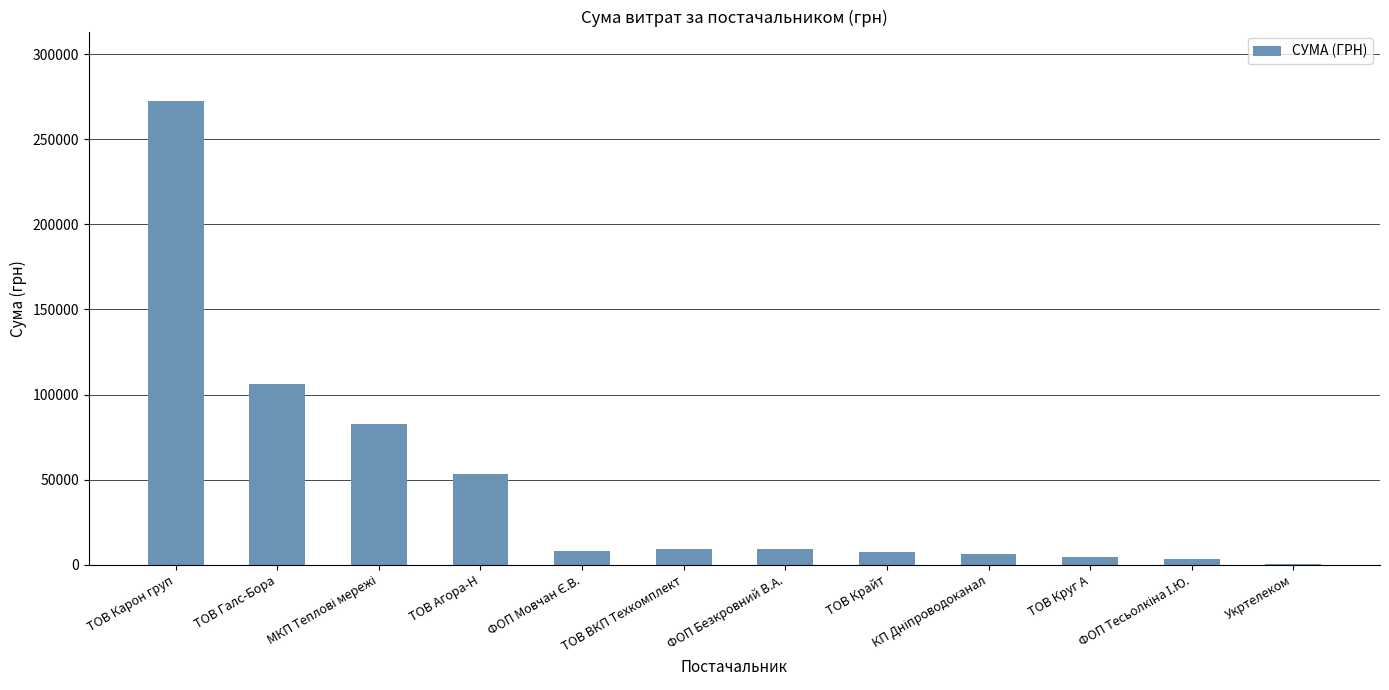

True or false: the data shows 71733.6 at ТОВ Агора-Н.

False